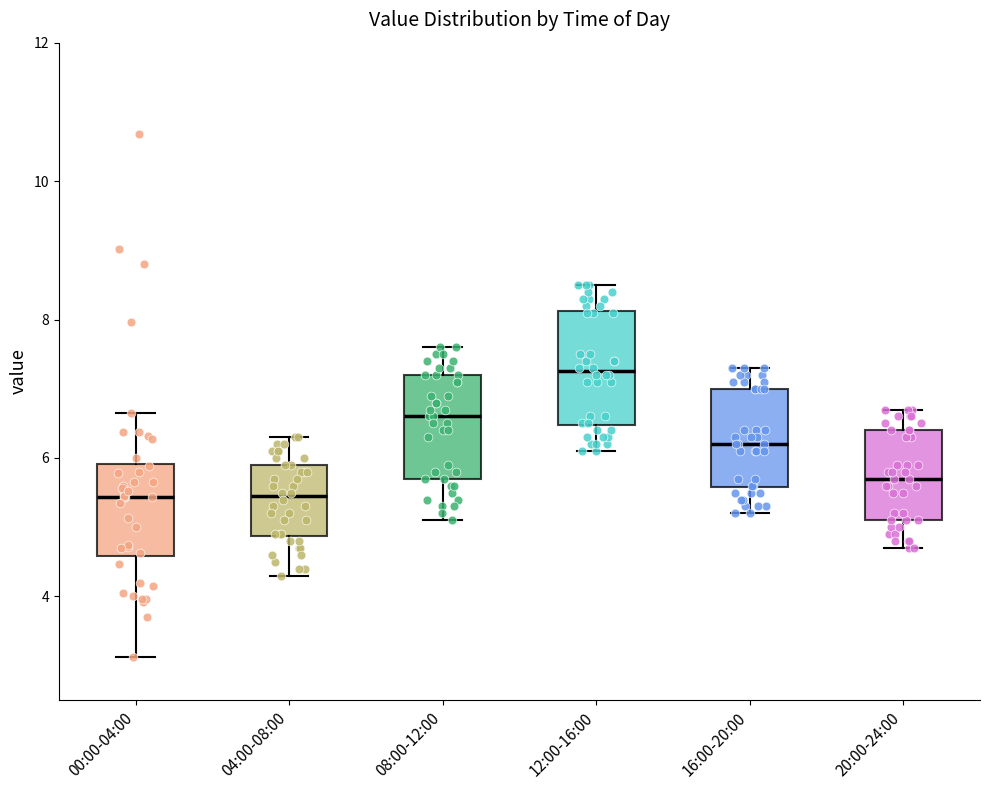

Reading left to right, transcribe this box plot: for each box, give where its median line is, the range the box spans, and where its two whiskers end, as read against the y-axis. The values are not printed on the chart, so give them approximately, as read against the axis.

00:00-04:00: median 5.4, box 4.6 to 6.0, whiskers 3.2 to 6.6
04:00-08:00: median 5.4, box 4.8 to 6.0, whiskers 4.4 to 6.4
08:00-12:00: median 6.6, box 5.8 to 7.2, whiskers 5.2 to 7.6
12:00-16:00: median 7.2, box 6.4 to 8.2, whiskers 6.2 to 8.6
16:00-20:00: median 6.2, box 5.6 to 7.0, whiskers 5.2 to 7.4
20:00-24:00: median 5.8, box 5.2 to 6.4, whiskers 4.8 to 6.8